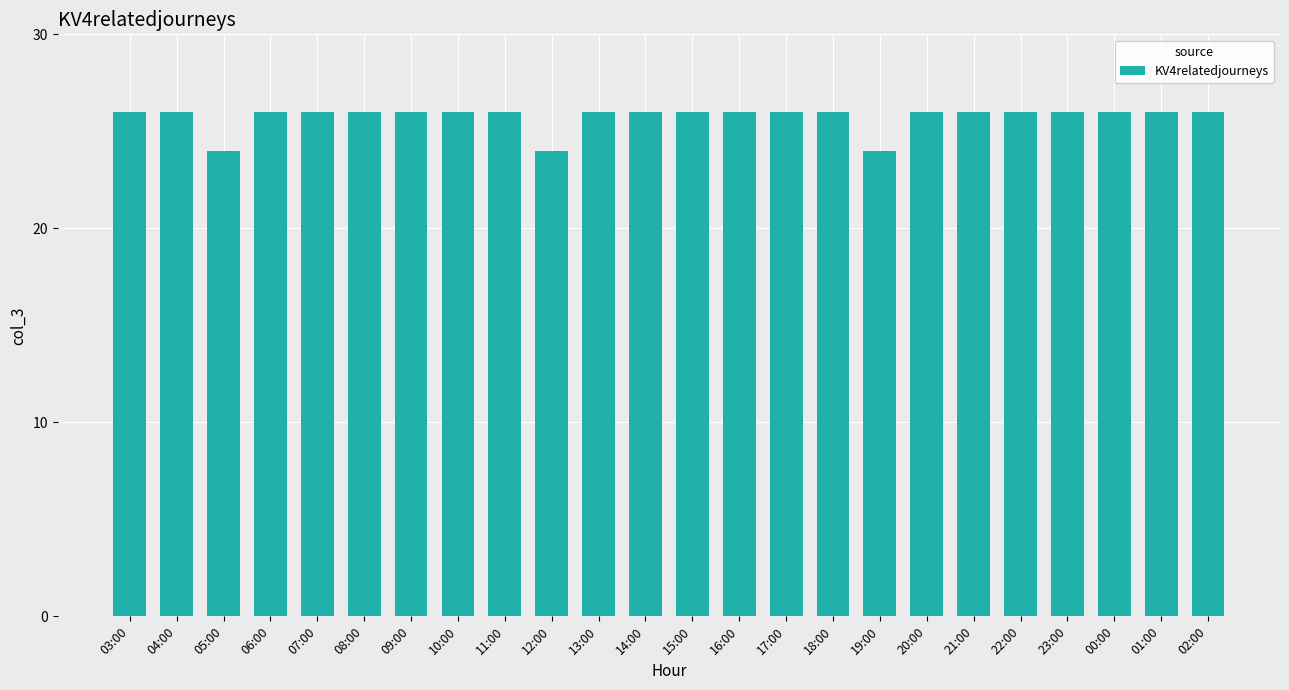

What is the maximum value shown in the chart?

26